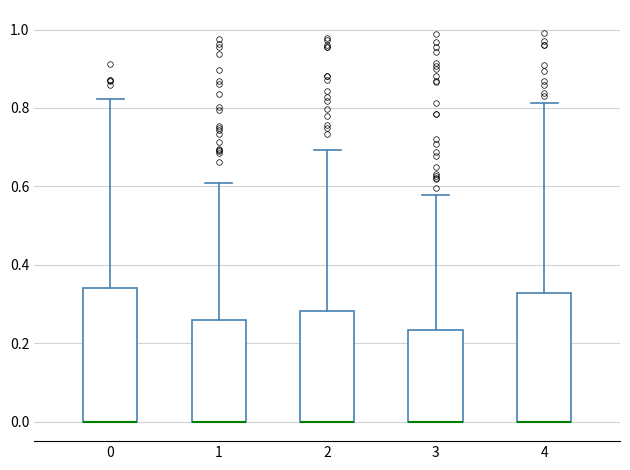

Reading left to right, read every box against the y-axis: the position of its median line, the range the box covers, and the ends of its whiskers. The values are not printed on the chart, so give them approximately, as read against the axis.

0: median 0.00 (drawn on the box's lower edge), box 0.00 to 0.34, whiskers 0.00 to 0.82
1: median 0.00 (drawn on the box's lower edge), box 0.00 to 0.26, whiskers 0.00 to 0.60
2: median 0.00 (drawn on the box's lower edge), box 0.00 to 0.28, whiskers 0.00 to 0.70
3: median 0.00 (drawn on the box's lower edge), box 0.00 to 0.24, whiskers 0.00 to 0.58
4: median 0.00 (drawn on the box's lower edge), box 0.00 to 0.32, whiskers 0.00 to 0.82